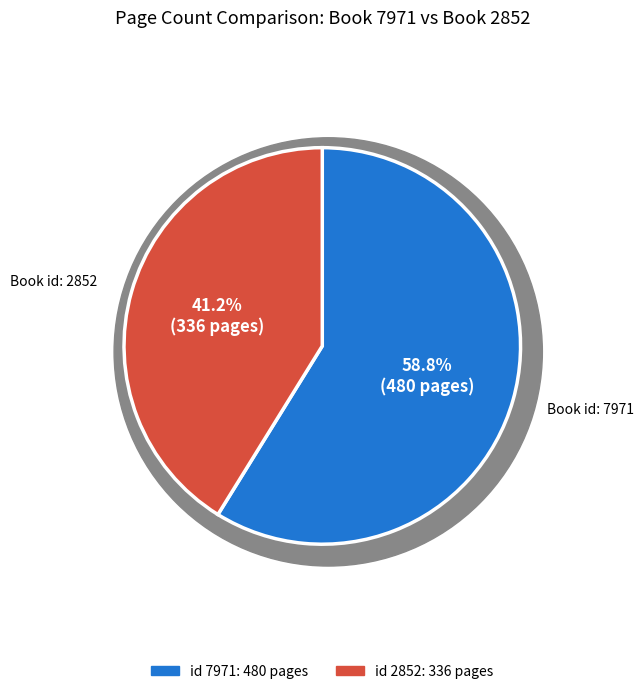

What percentage is NOT represented by 7971?

41.2%